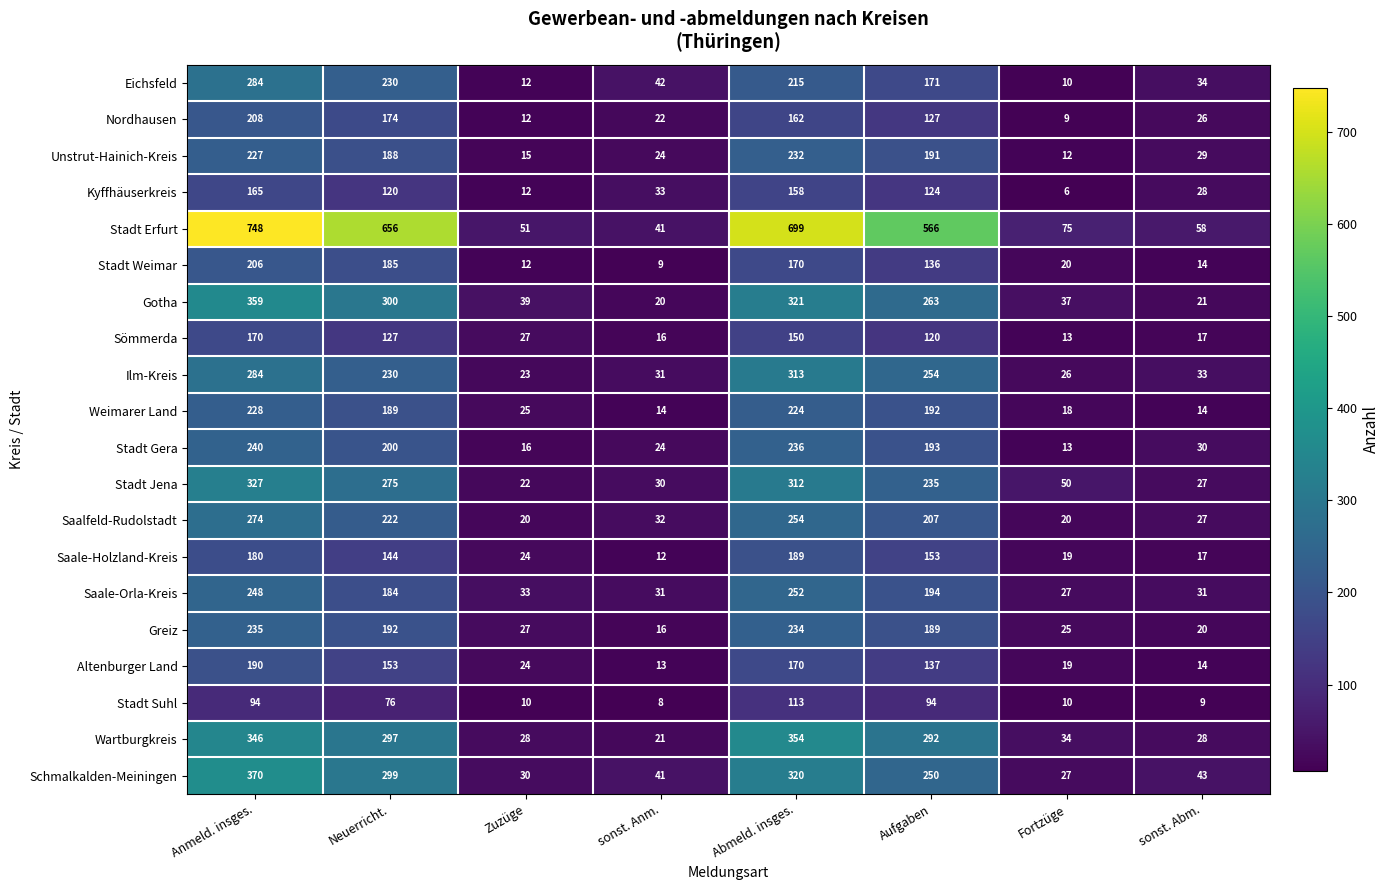

True or false: Ilm-Kreis has a value of 55 at sonst. Abm..

False